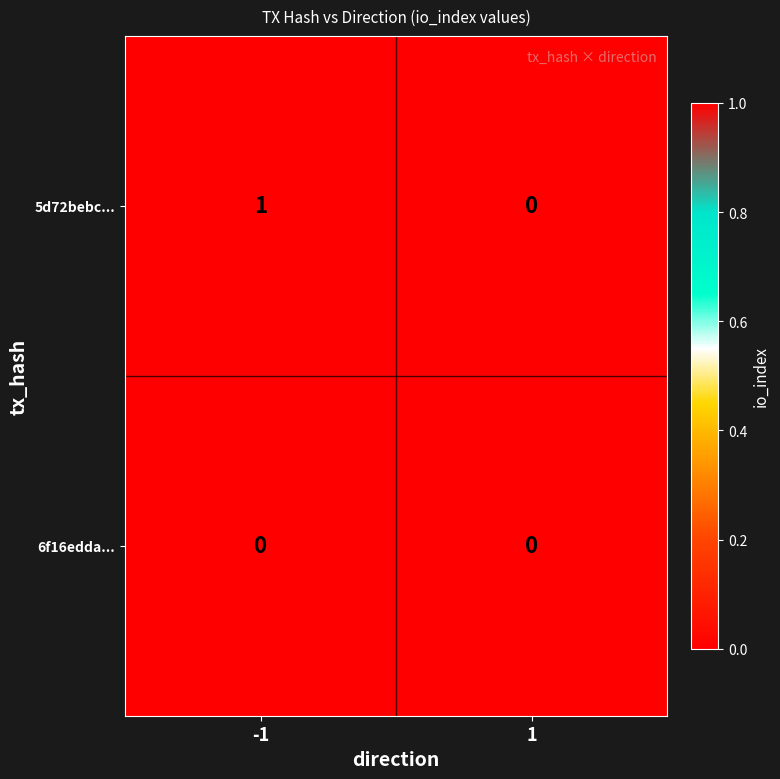

Which series has the largest total across all categories?

5d72bebc...